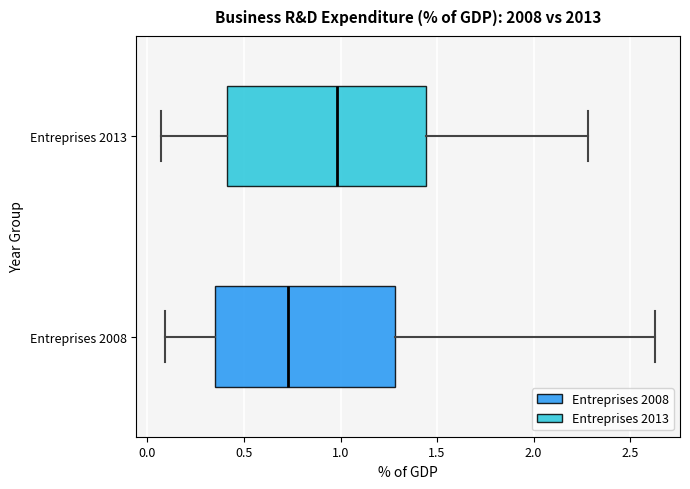

Reading bottom to top, transcribe this box plot: for each box, give where its median line is, the range the box spans, and where its two whiskers end, as read against the x-axis. The values are not printed on the chart, so give them approximately, as read against the axis.

Entreprises 2008: median 0.75, box 0.35 to 1.30, whiskers 0.10 to 2.65
Entreprises 2013: median 1.00, box 0.40 to 1.45, whiskers 0.05 to 2.30